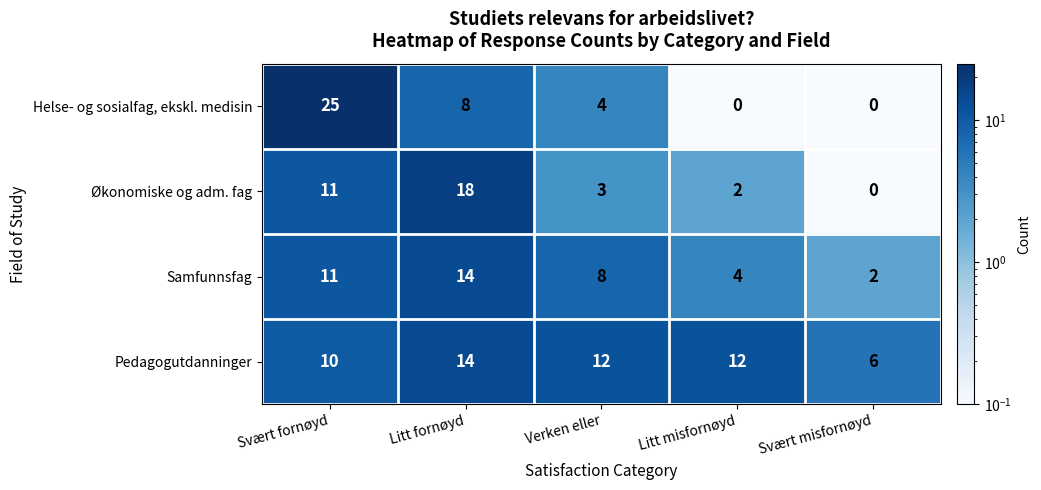

Between Litt fornøyd and Litt misfornøyd, which series saw the biggest shift?

Økonomiske og adm. fag